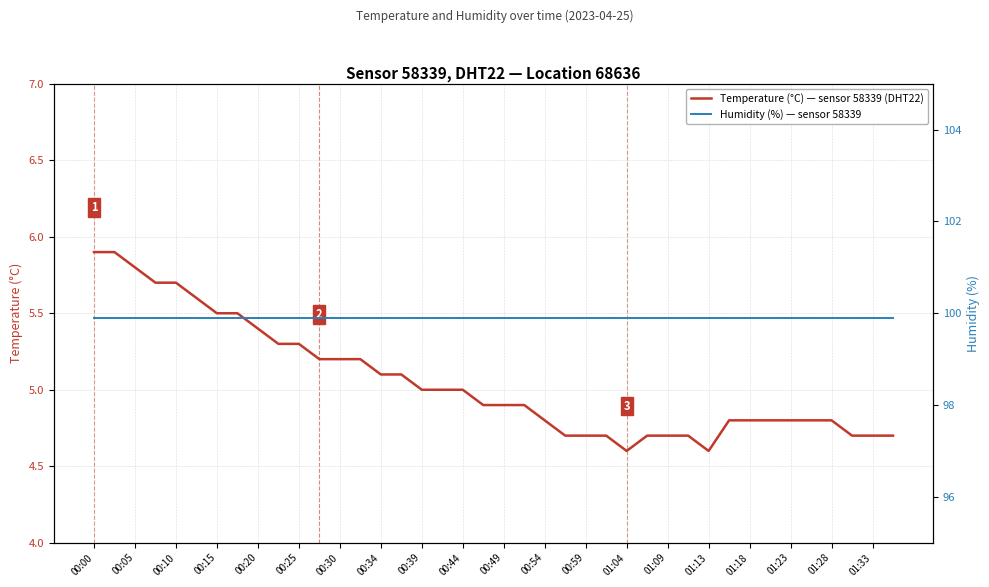

Read the Humidity (%) — sensor 58339 value at 39.

99.9